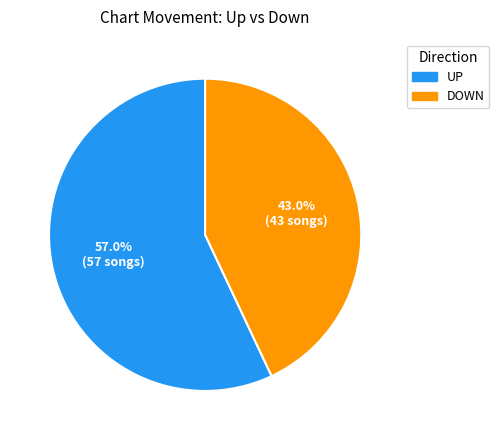

How many slices are in this pie chart?

2